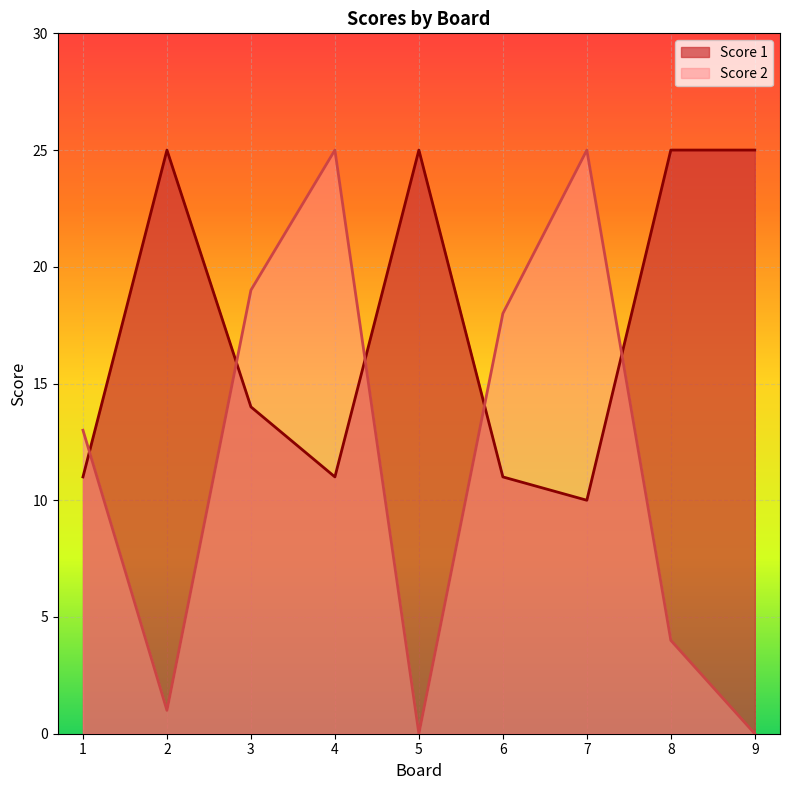

What is the value of the Score 1 point at the 3rd from the left?

14